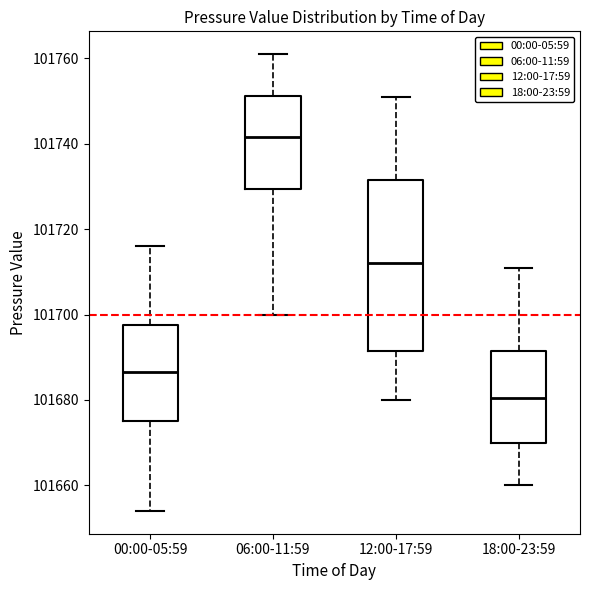

Where does the upper whisker of the box for 06:00-11:59 end on the y-axis? The values are not printed on the chart, so give them approximately, as read against the axis.

101762